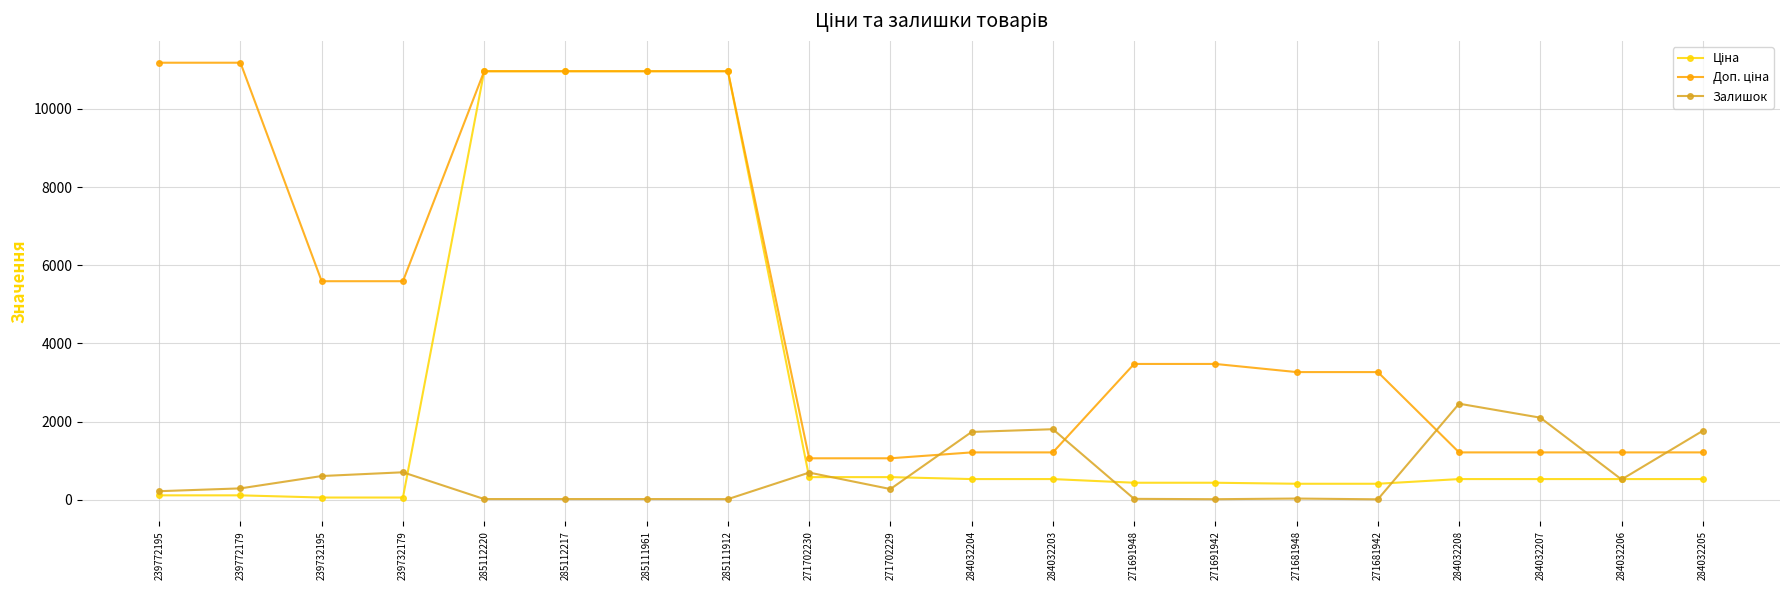

Count the number of categories in the chart.

20